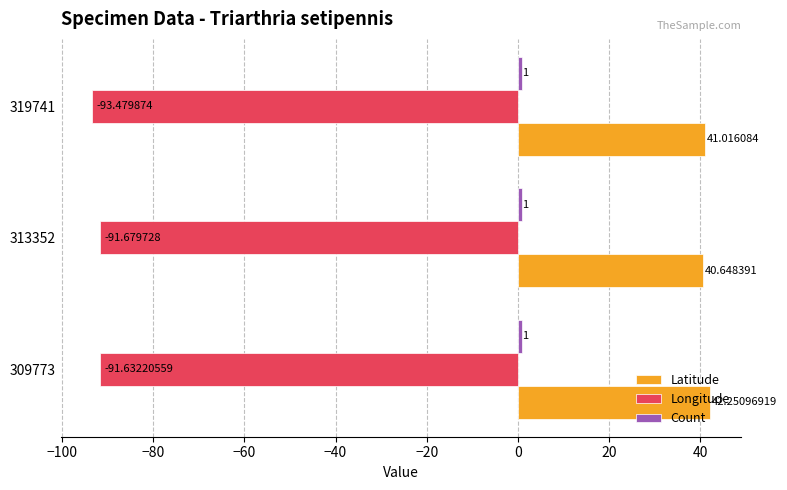

How many data points in Latitude are less than 41?

1